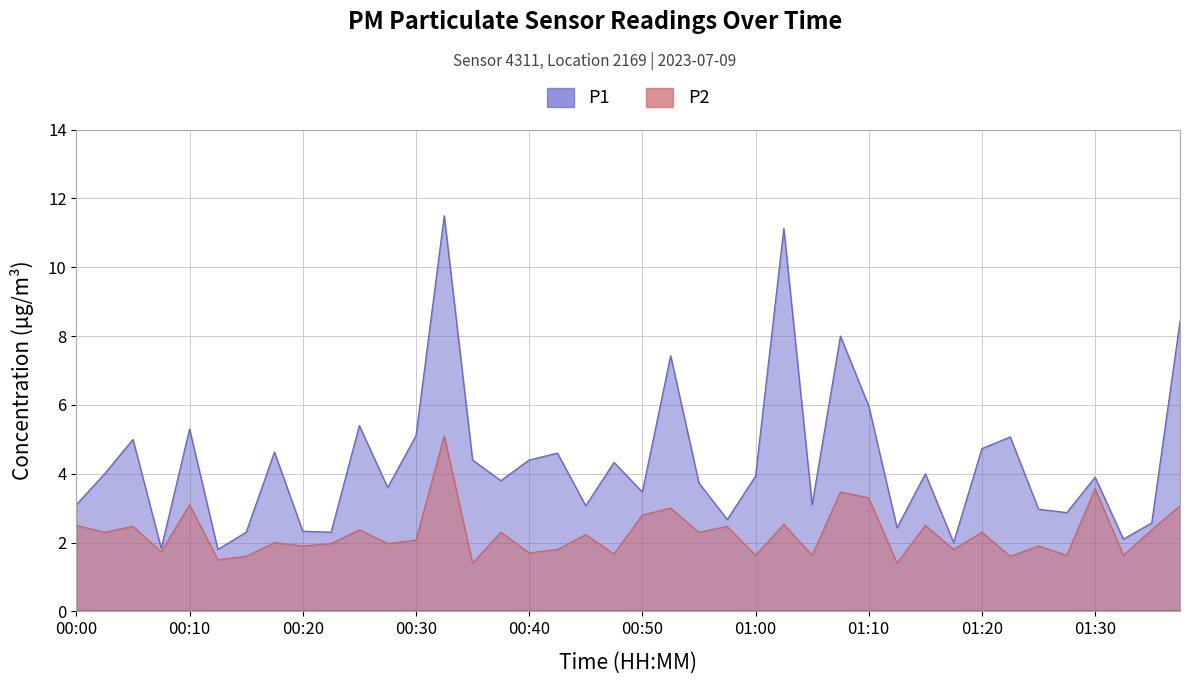

True or false: P1 and P2 cross at least once.

False